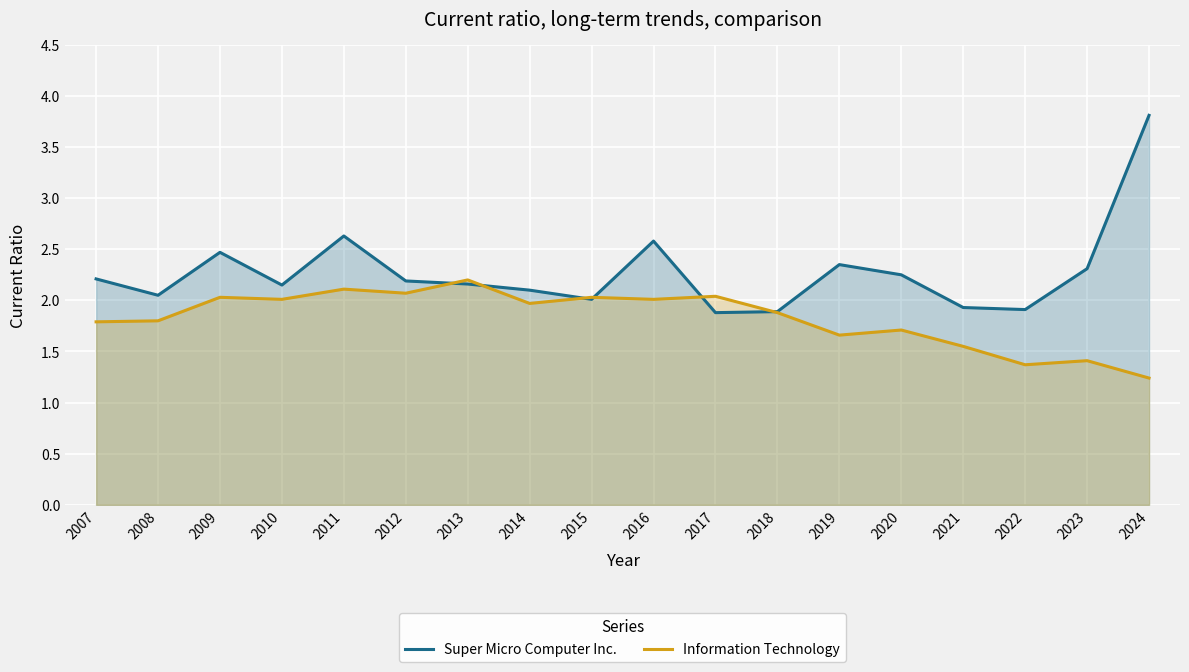

How many intersections are there between Information Technology and Super Micro Computer Inc.?

6